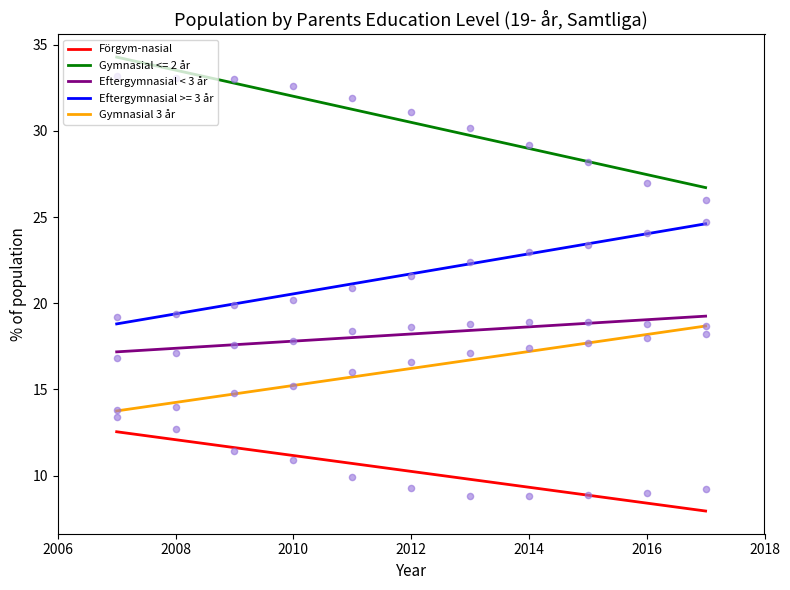

At which category is the sum across all series the highest?

2013